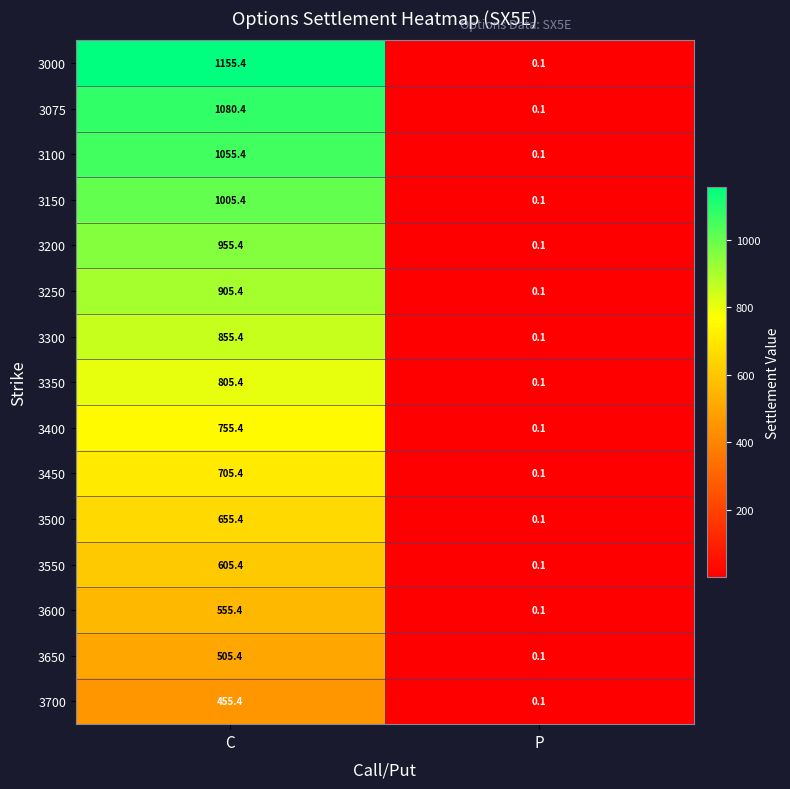

Reading left to right, extract all data points from this chart.

3000: 1155.4	0.1
3075: 1080.4	0.1
3100: 1055.4	0.1
3150: 1005.4	0.1
3200: 955.4	0.1
3250: 905.4	0.1
3300: 855.4	0.1
3350: 805.4	0.1
3400: 755.4	0.1
3450: 705.4	0.1
3500: 655.4	0.1
3550: 605.4	0.1
3600: 555.4	0.1
3650: 505.4	0.1
3700: 455.4	0.1